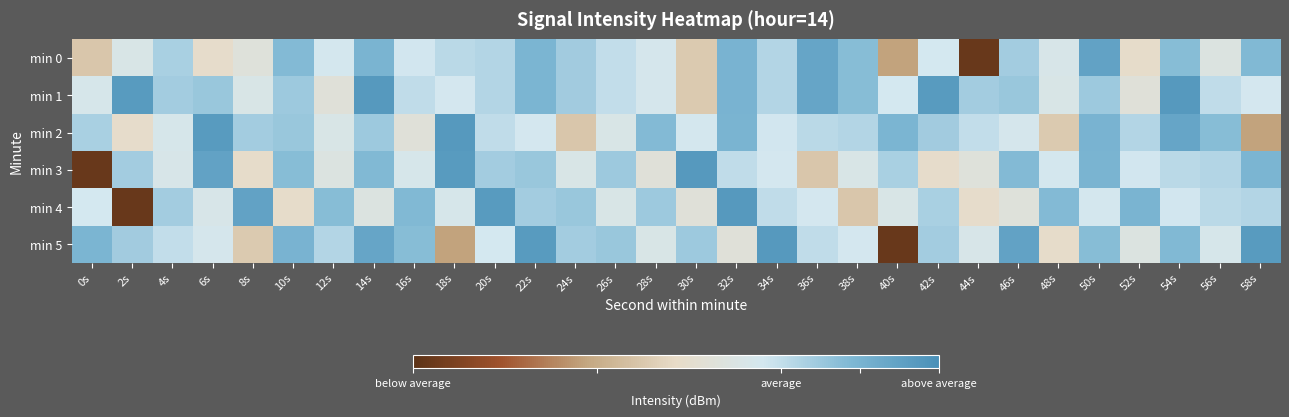

Rank the series at 0s from highest to lowest value.

min 5, min 2, min 4, min 1, min 0, min 3